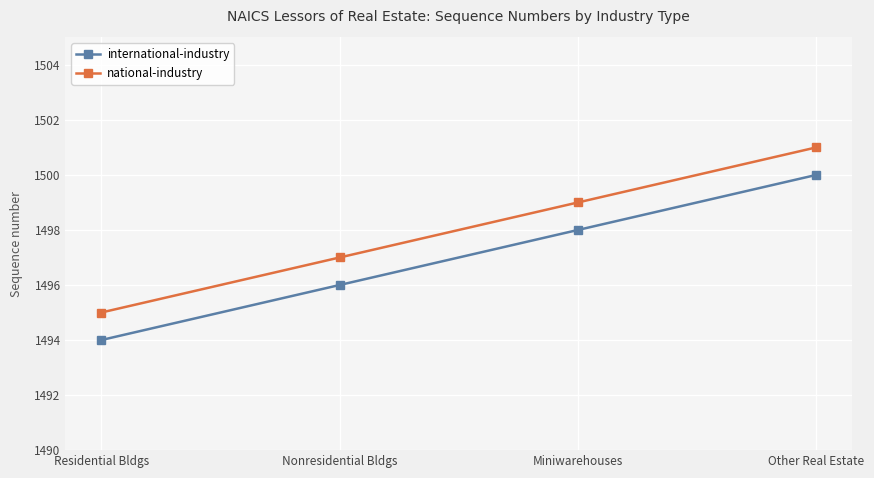

True or false: international-industry and national-industry intersect in this chart.

False